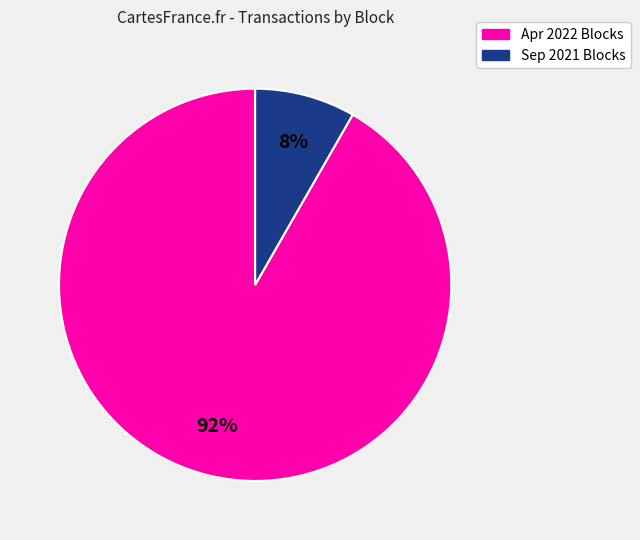

Does any single category account for the majority?

Yes